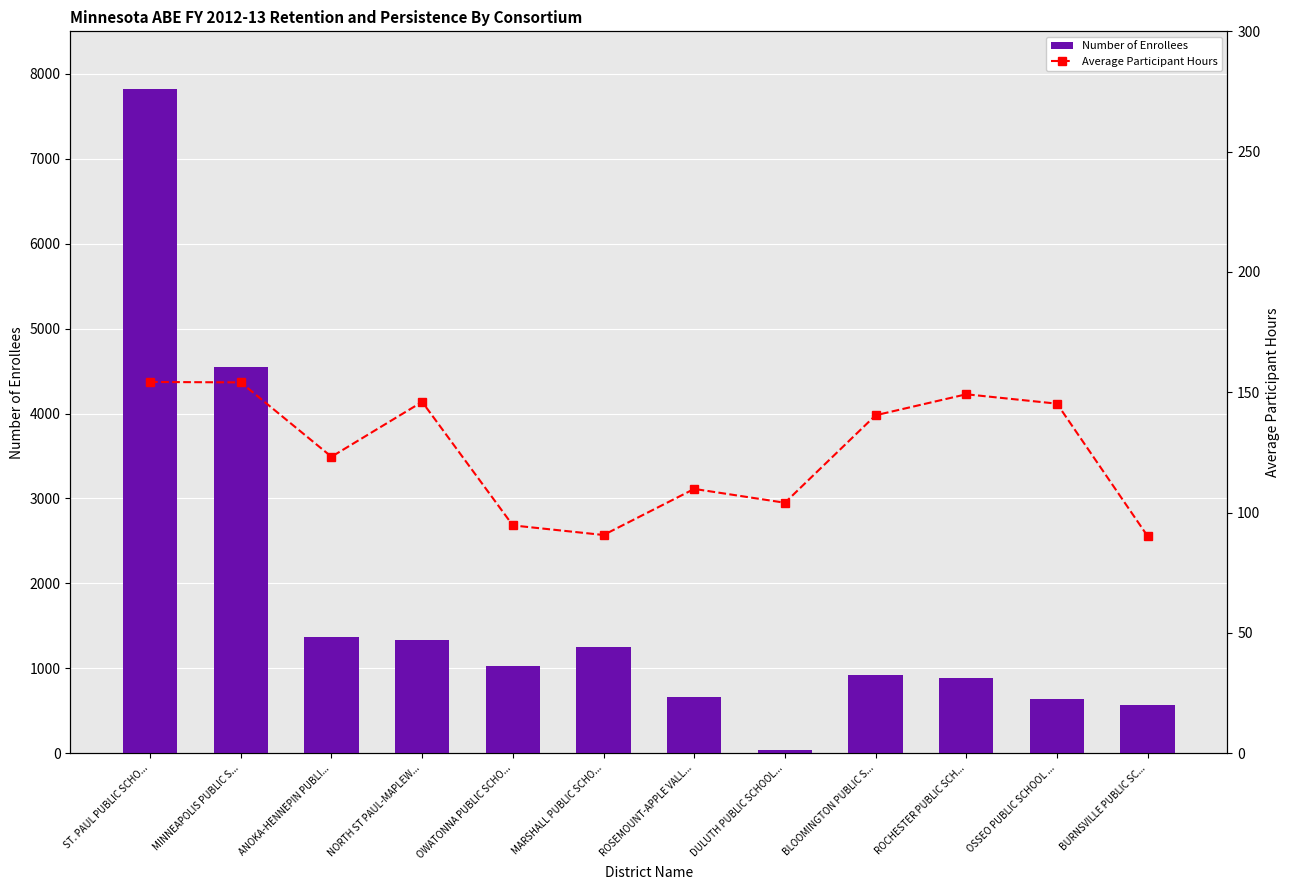

What are all the series names shown in the legend?

Number of Enrollees, Average Participant Hours